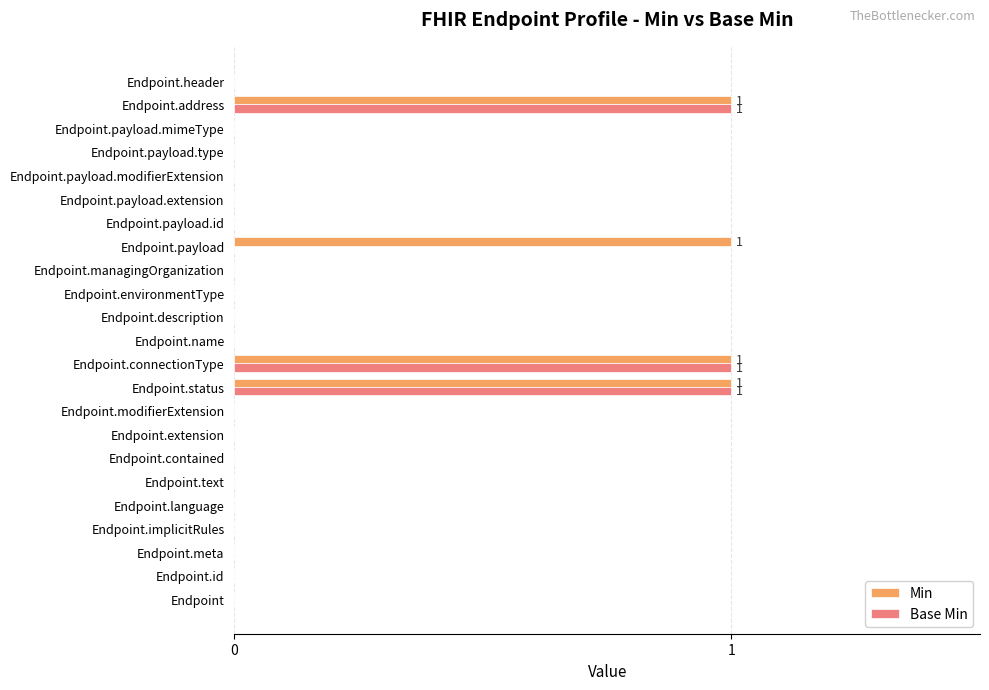

The Min series shows 0 at Endpoint.payload.id. True or false?

True